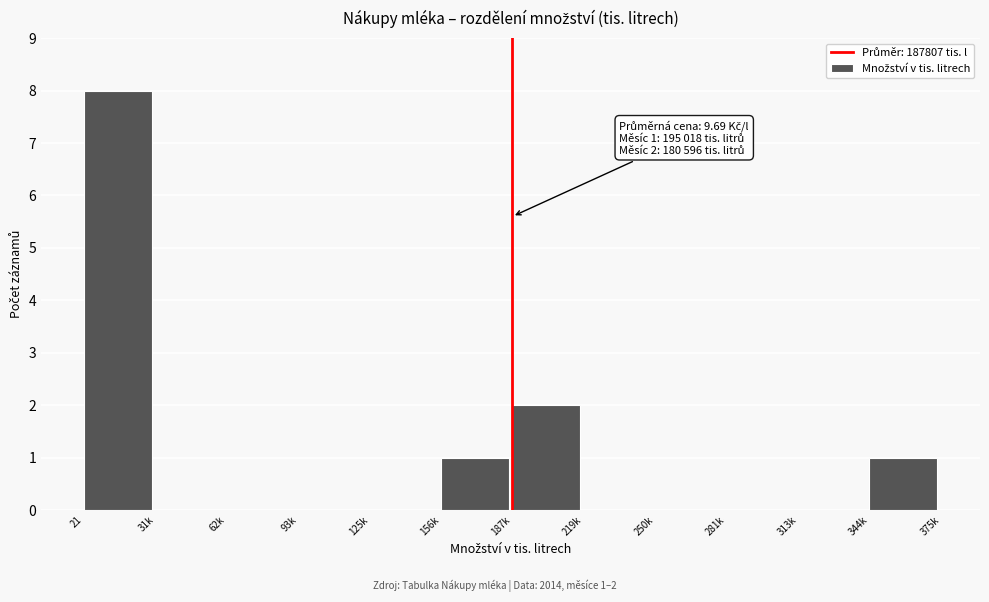

Reading right to left, transcribe all the data shown in this chart.

344k=1	313k=0	281k=0	250k=0	219k=0	187k=2	156k=1	125k=0	93k=0	62k=0	31k=0	21=8